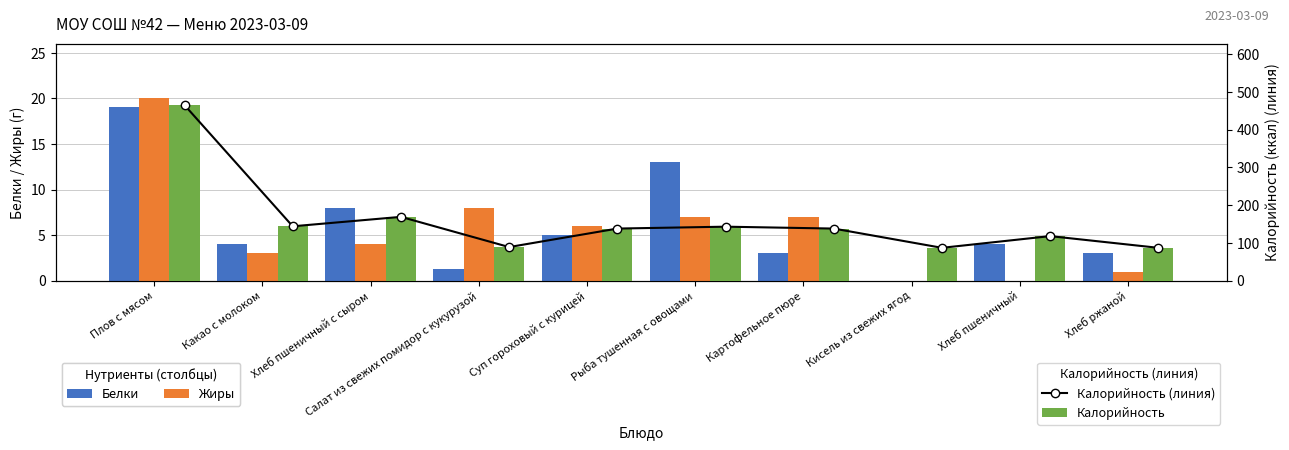

Is it true that Белки equals 1.2 at Хлеб ржаной?

False